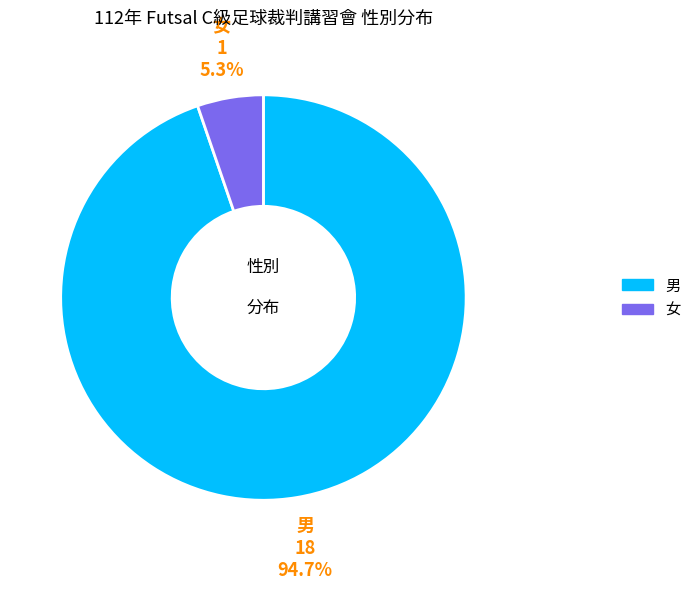

Which slice is the largest?

男